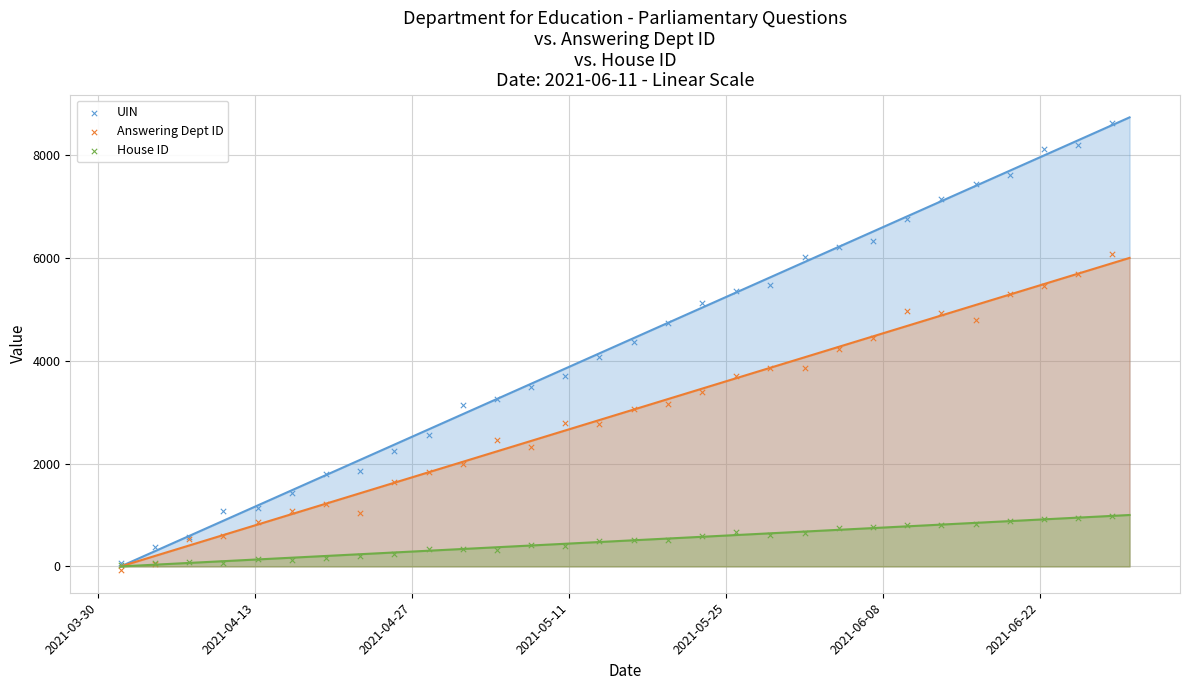

What are all the series names shown in the legend?

UIN, Answering Dept ID, House ID